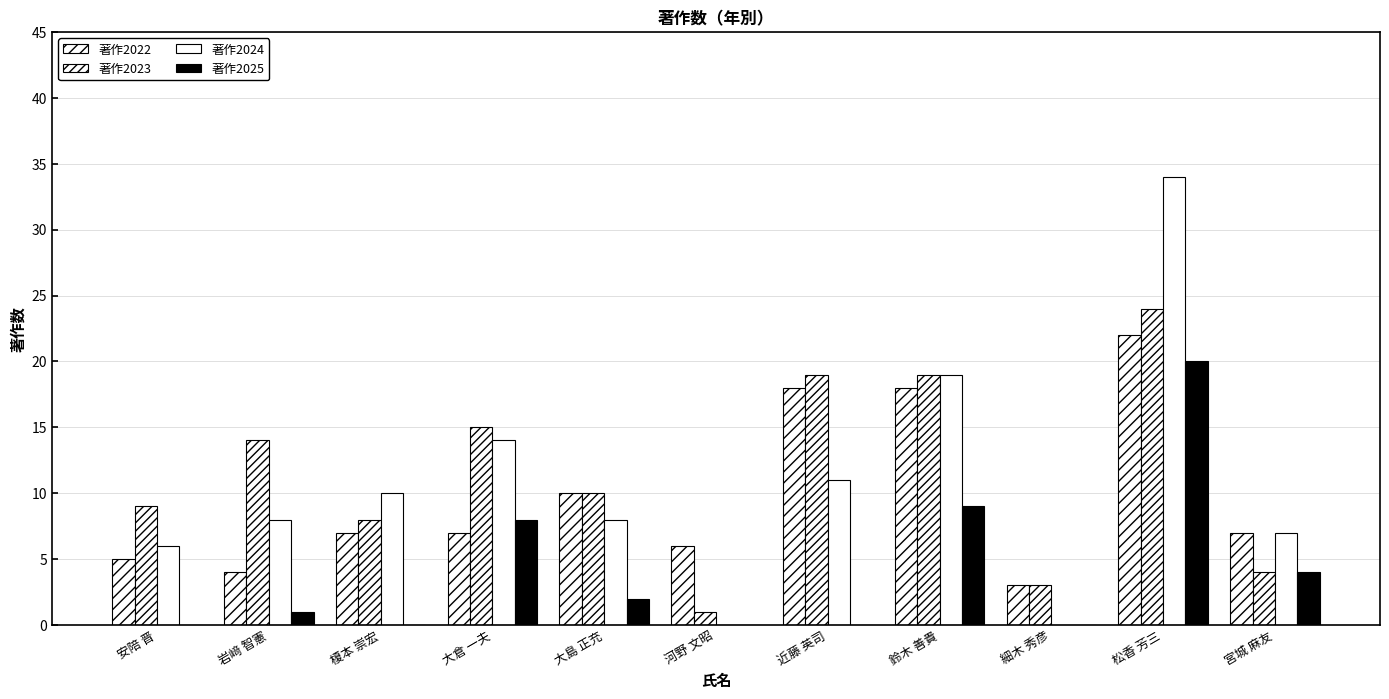

How many categories are shown in the chart?

11